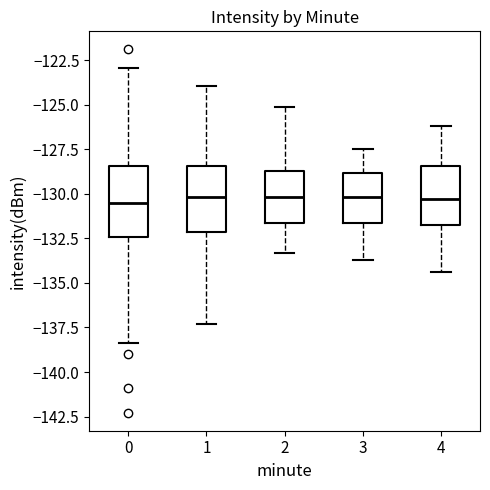

Reading left to right, read every box against the y-axis: the position of its median line, the range the box covers, and the ends of its whiskers. The values are not printed on the chart, so give them approximately, as read against the axis.

0: median -130.5, box -132.5 to -128.5, whiskers -138.5 to -123.0
1: median -130.0, box -132.0 to -128.5, whiskers -137.5 to -124.0
2: median -130.0, box -131.5 to -128.5, whiskers -133.5 to -125.0
3: median -130.0, box -131.5 to -129.0, whiskers -133.5 to -127.5
4: median -130.5, box -131.5 to -128.5, whiskers -134.5 to -126.0